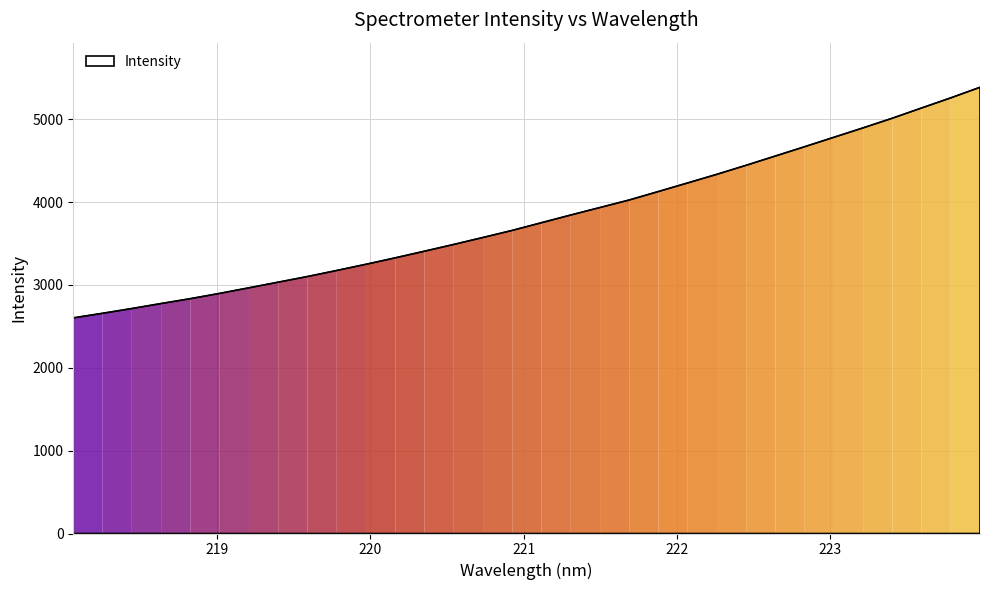

How many lines are shown in the chart?

1